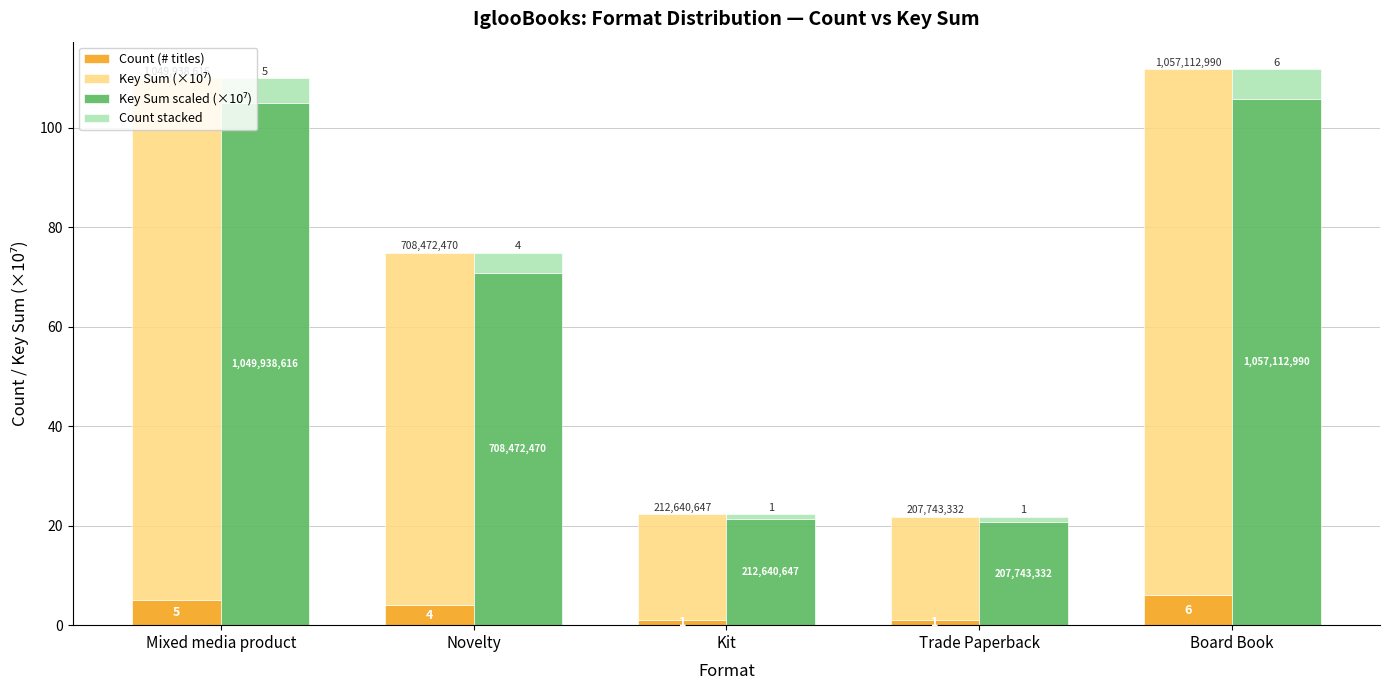

What is the total value across all series at Kit?

44.5